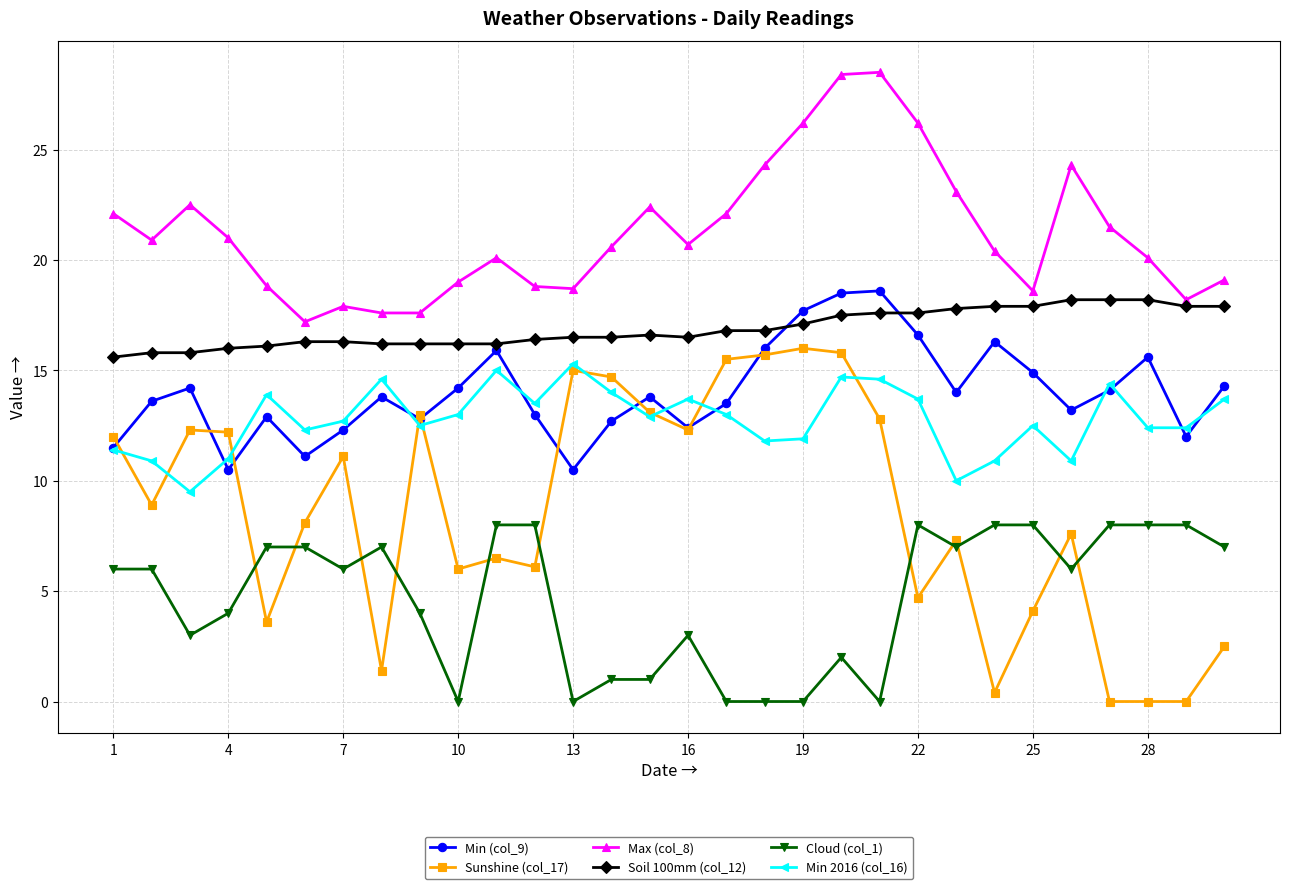

Which series has the largest total across all categories?

Max (col_8)